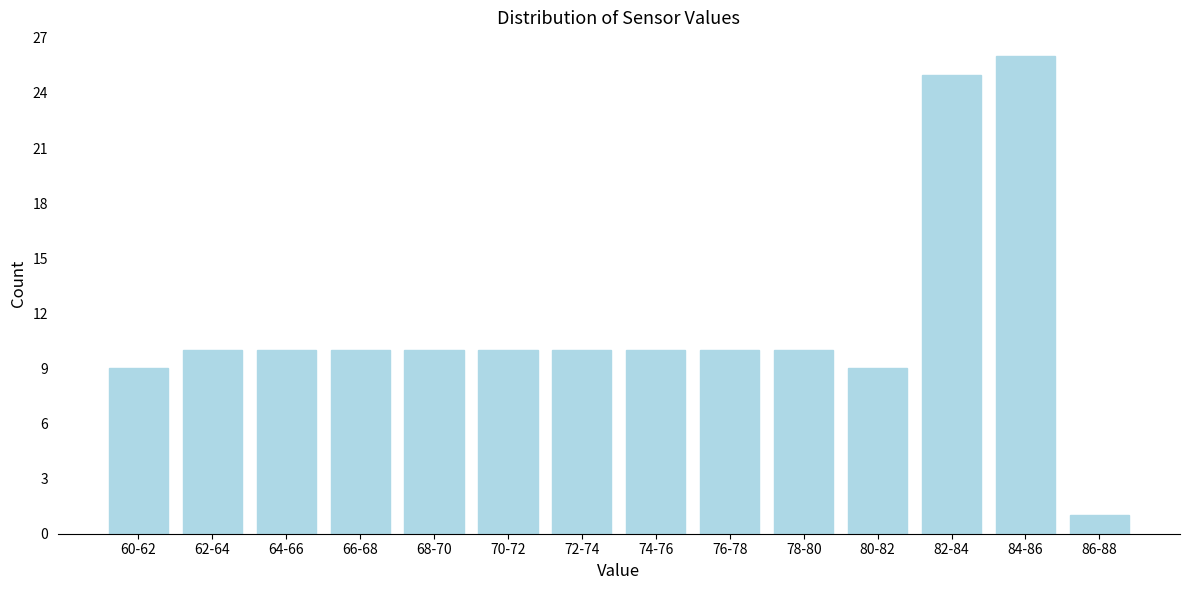

Reading left to right, list all the values displayed in this chart.

9	10	10	10	10	10	10	10	10	10	9	25	26	1